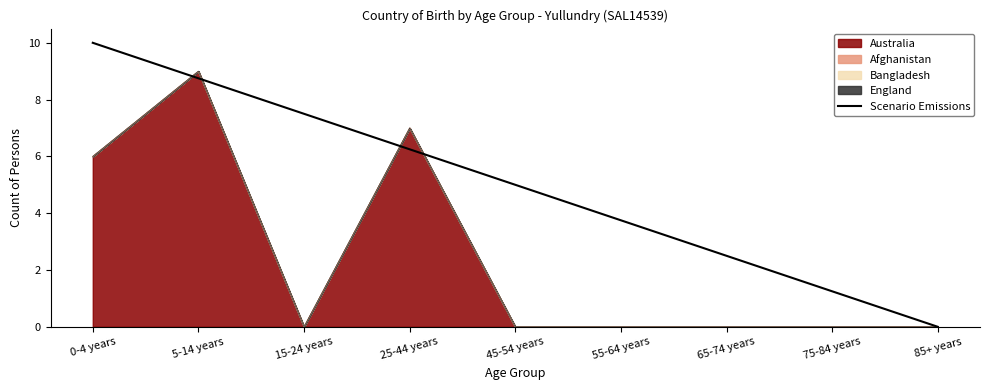

What is the sum of all values?

45.0